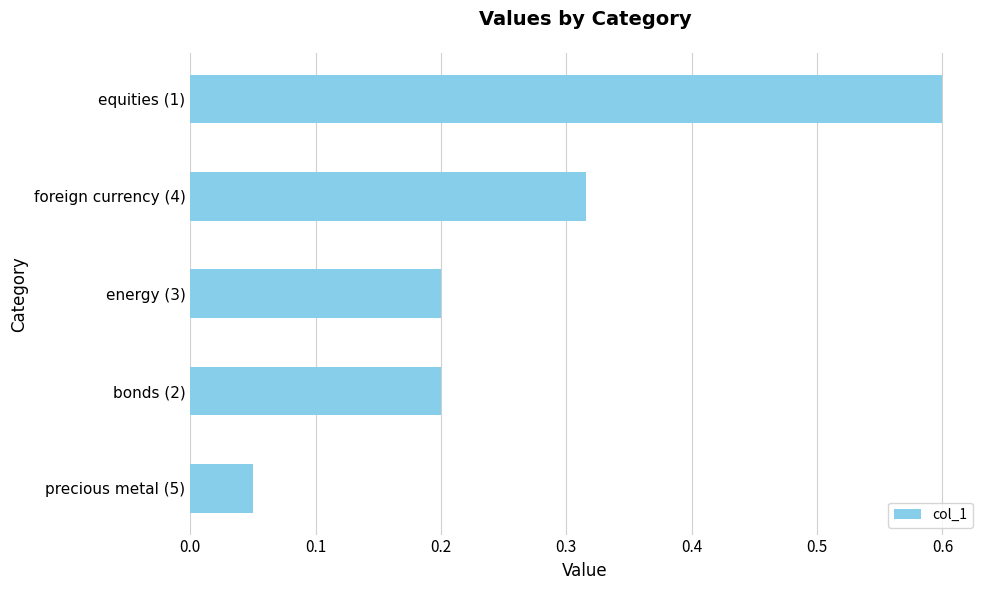

What is the sum of the values at equities (1) and energy (3)?

0.8